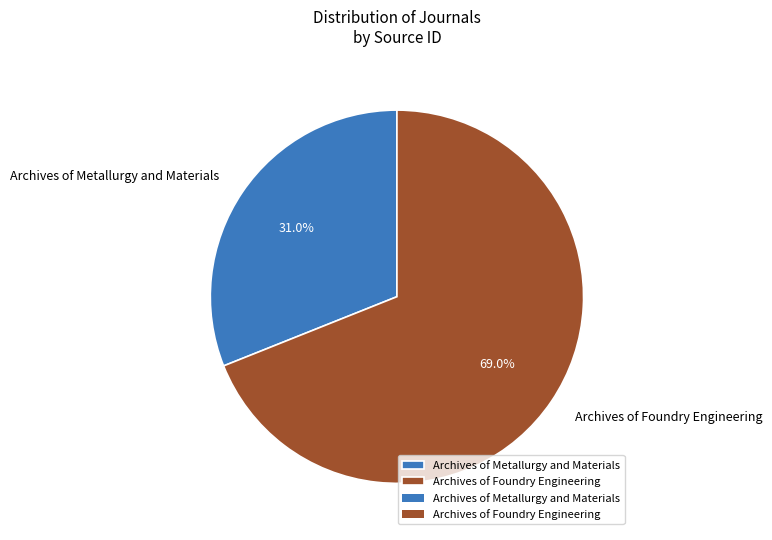

To the nearest percent, what is the average slice percentage?

50%